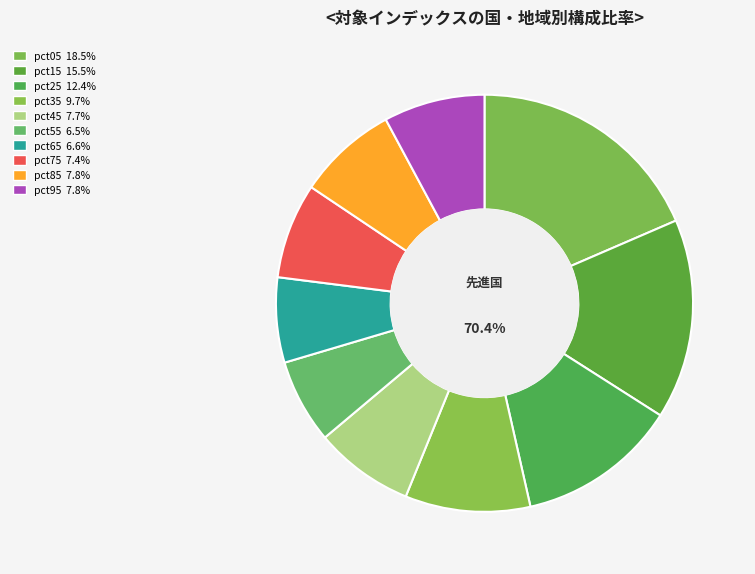

True or false: pct75 accounts for 21% of the total.

False